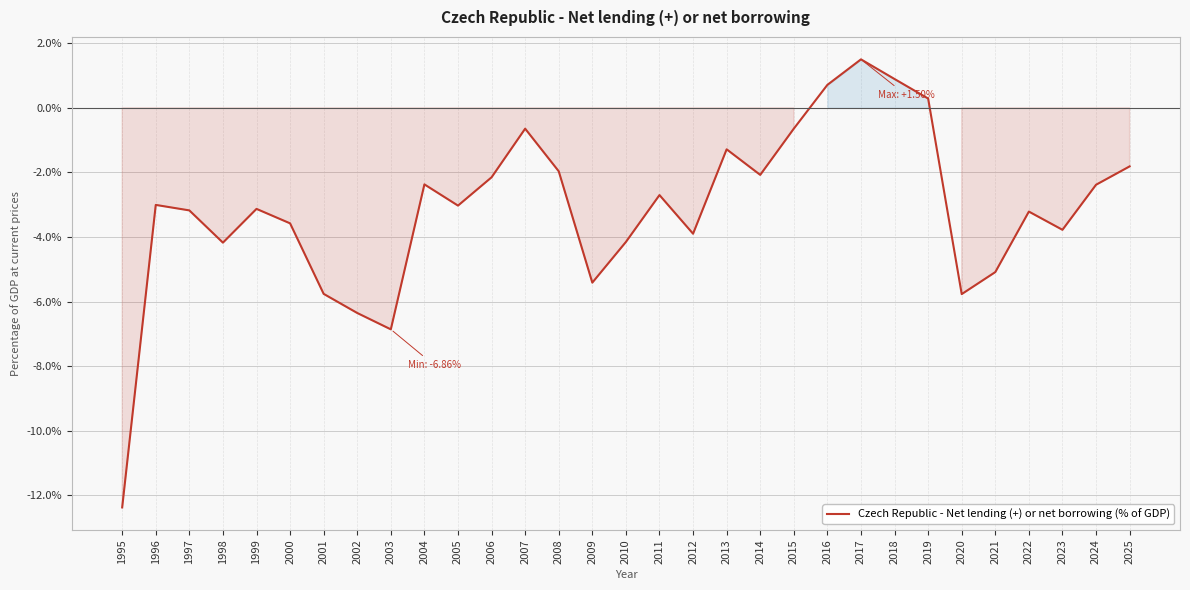

Read the value at 2023.

-3.8